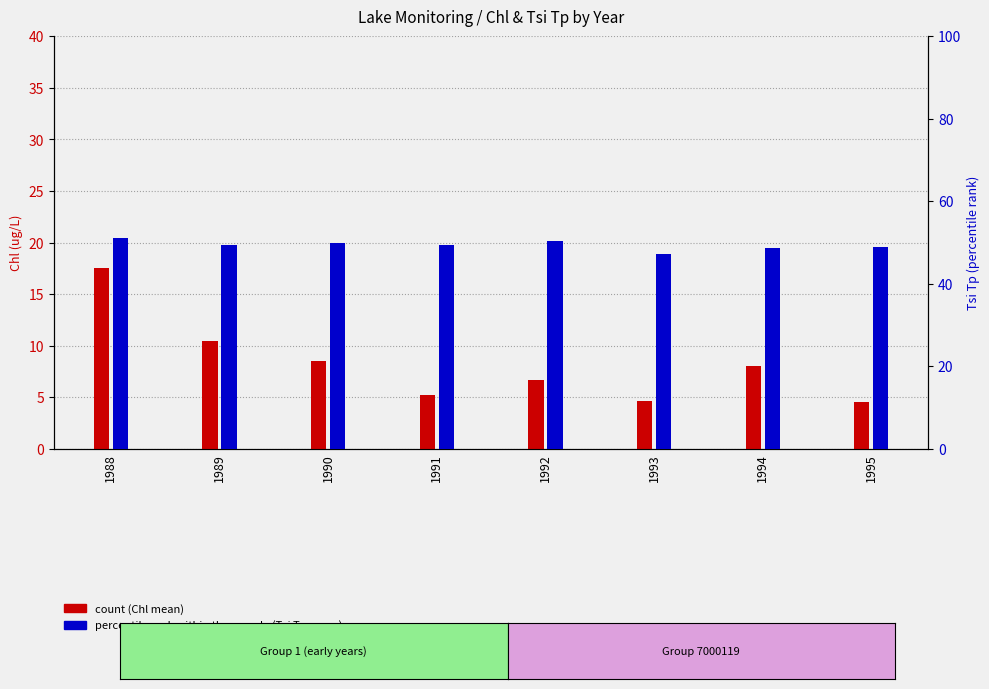

The count (Chl) series shows 4.7 at 1993. True or false?

True